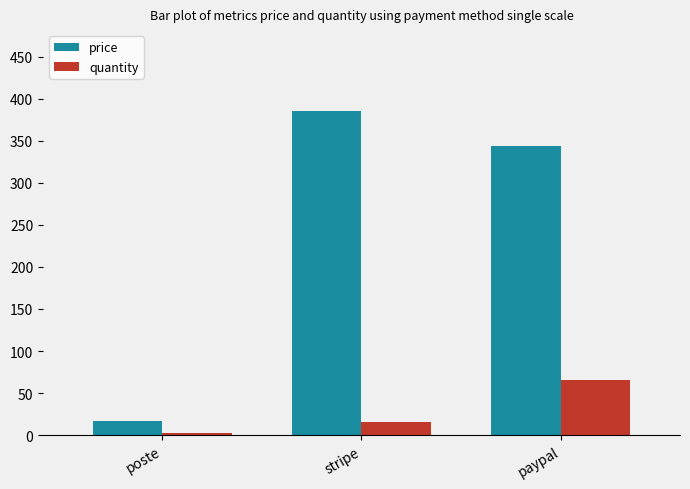

Reading left to right, what are all the values shown in this chart?

price: 17.1	385.4	344.2
quantity: 3.0	16.0	65.0